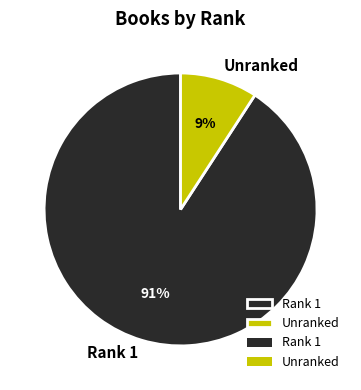

True or false: Unranked accounts for 24% of the total.

False